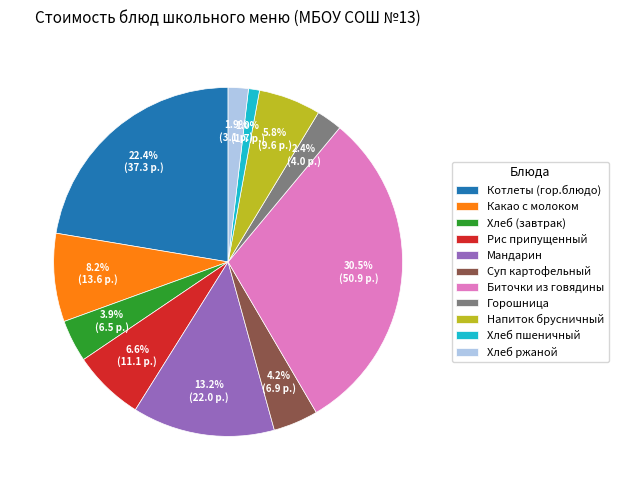

Count the number of slices in the pie.

11